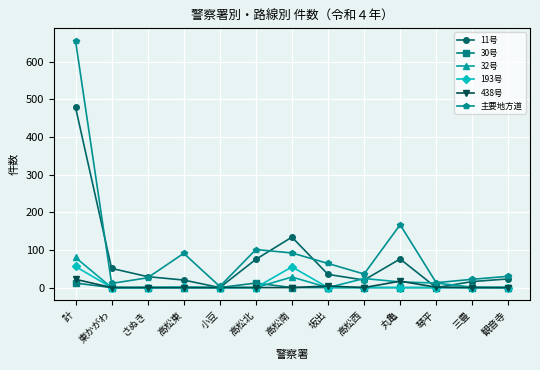

What is the label of the 2nd point from the left?

東かがわ